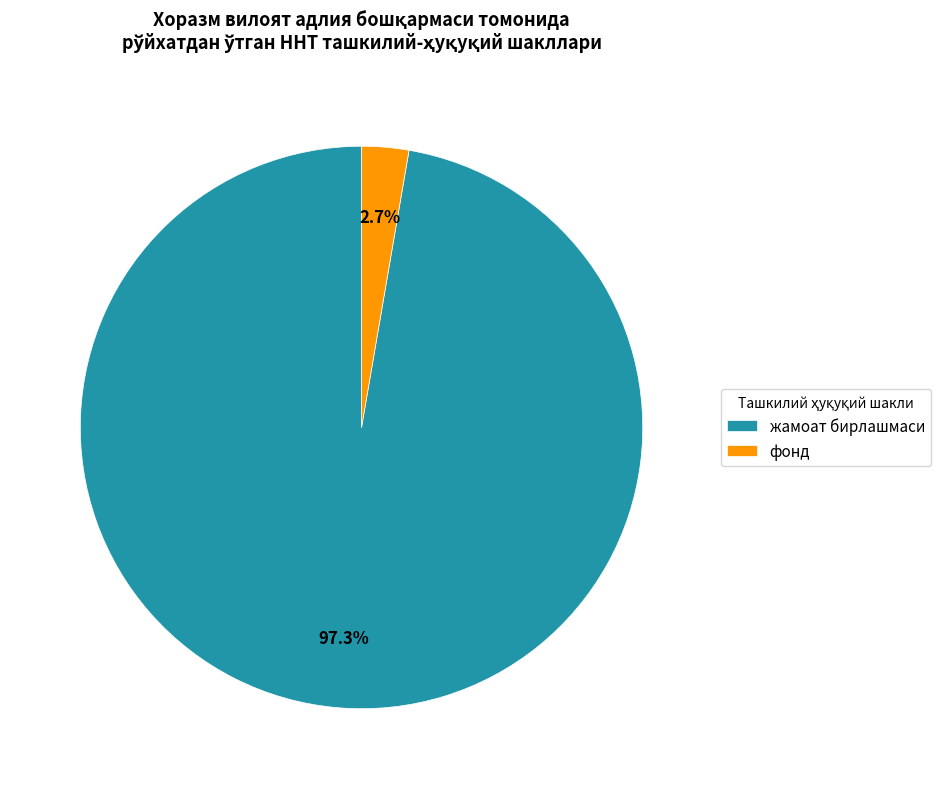

To the nearest percent, what is the difference between the largest and smallest slice percentages?

95%